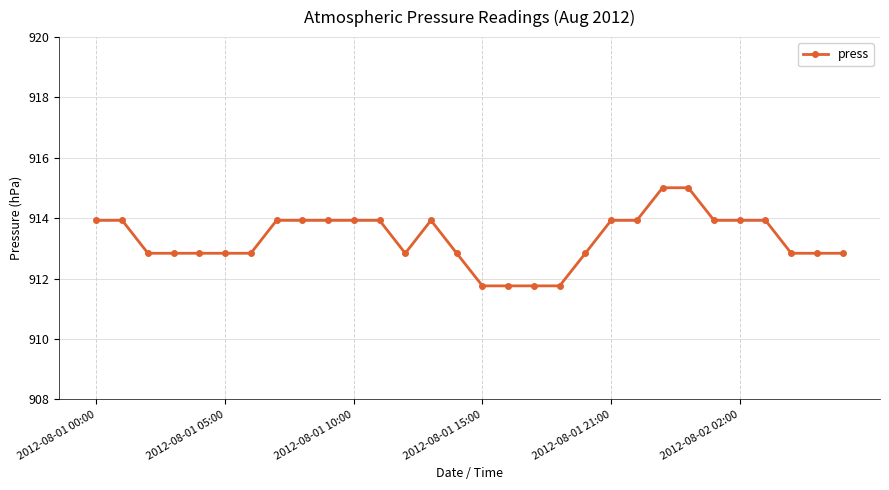

What is the minimum value shown in the chart?

911.8